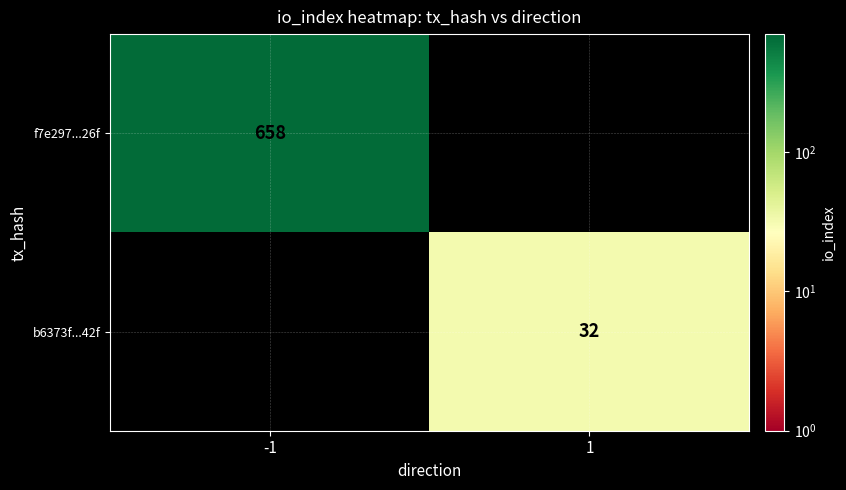

Is the value of b6373f...42f at 1 greater than the value of f7e297...26f at -1?

No